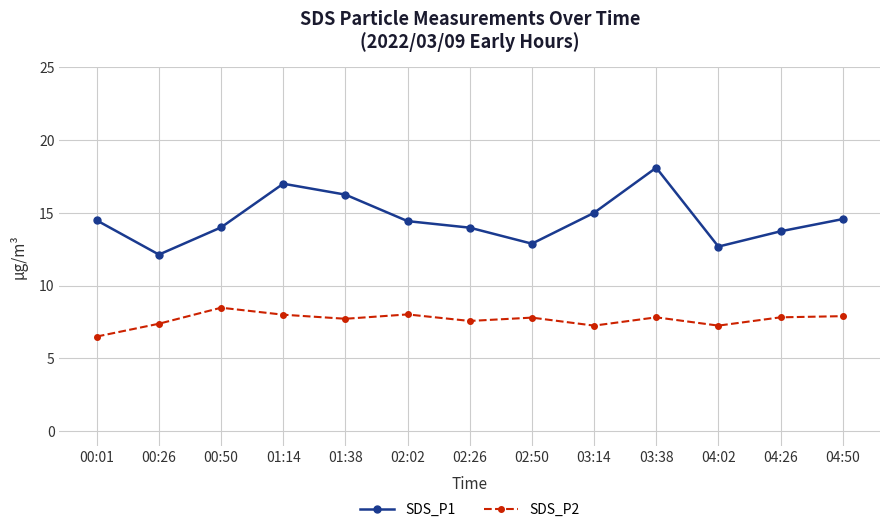

At which category is the sum across all series the highest?

03:38